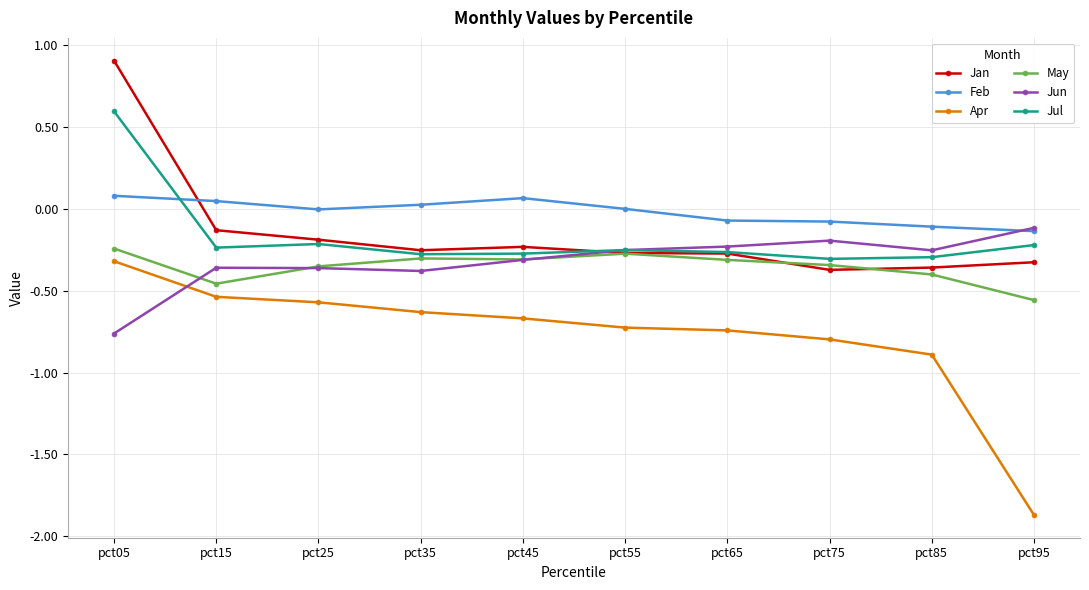

What is the value of the Jan point at the 1st from the left?

0.9